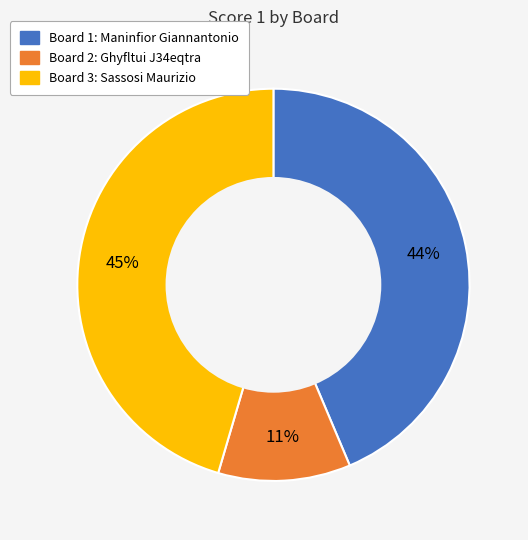

Is there a majority slice in this chart?

No